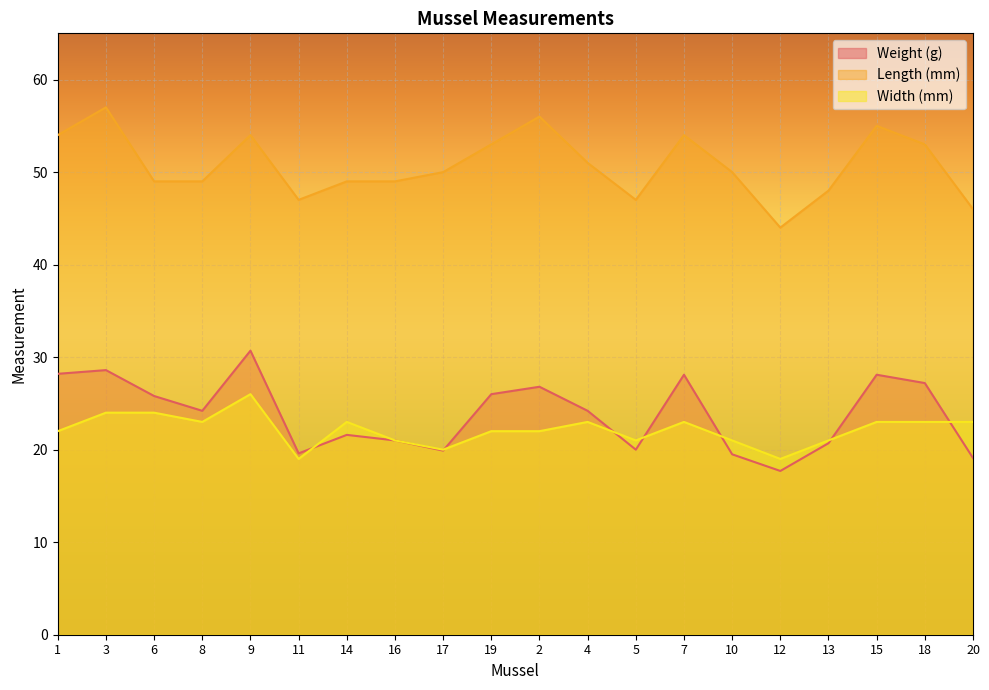

What are all the series names shown in the legend?

Weight (g), Length (mm), Width (mm)